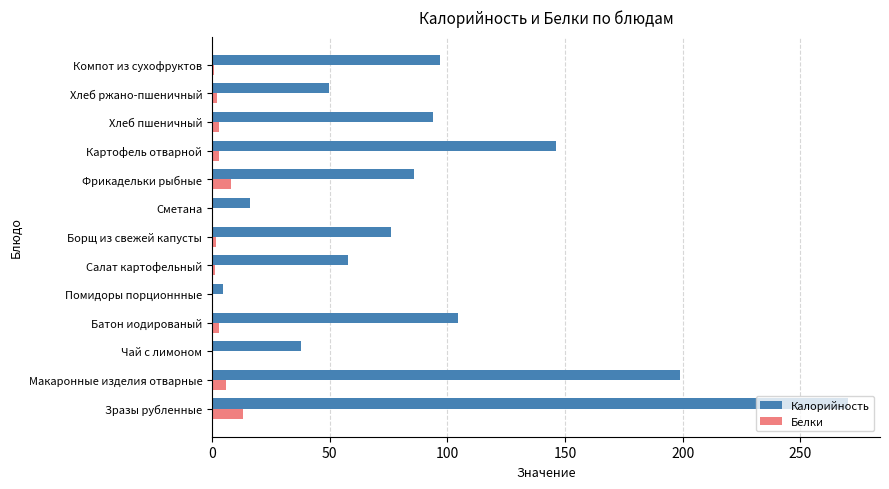

At which label does Калорийность reach its peak?

Зразы рубленные